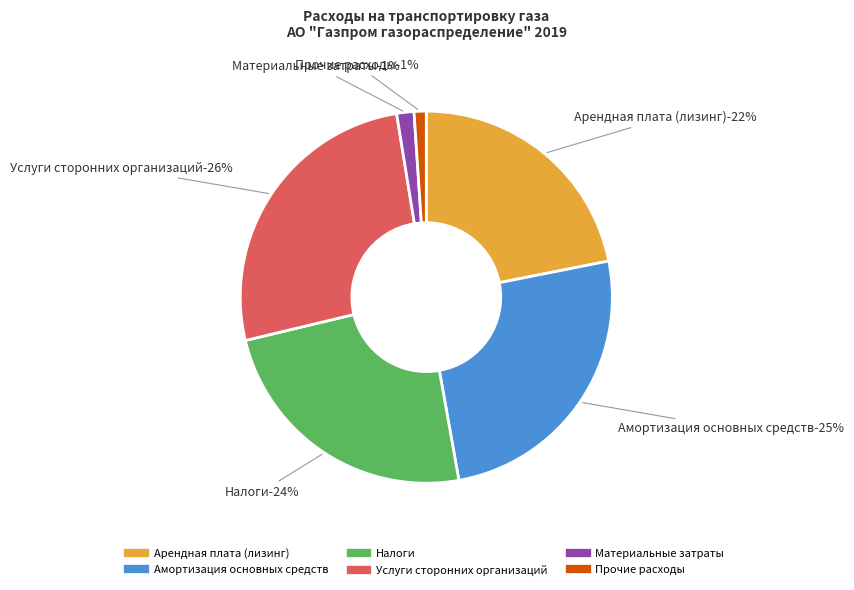

Approximately how many times larger is the value at Арендная плата (лизинг) compared to Прочие расходы?

20.8